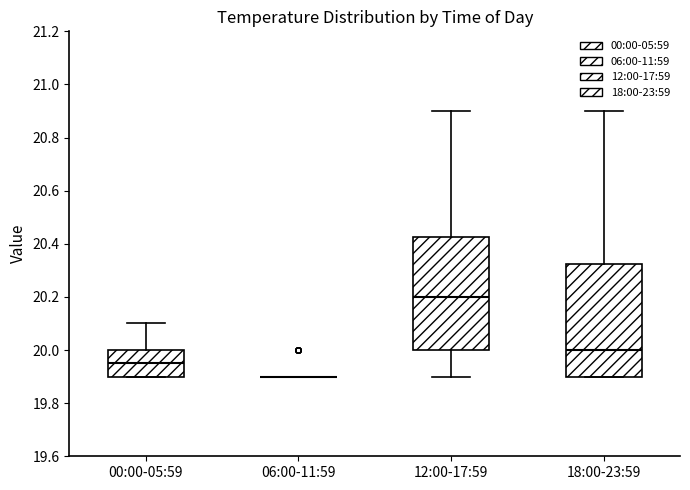

Reading left to right, transcribe this box plot: for each box, give where its median line is, the range the box spans, and where its two whiskers end, as read against the y-axis. The values are not printed on the chart, so give them approximately, as read against the axis.

00:00-05:59: median 19.96, box 19.90 to 20.00, whiskers 19.90 to 20.10
06:00-11:59: box collapsed to a line at 19.90, whiskers 19.90 to 19.90
12:00-17:59: median 20.20, box 20.00 to 20.42, whiskers 19.90 to 20.90
18:00-23:59: median 20.00, box 19.90 to 20.32, whiskers 19.90 to 20.90